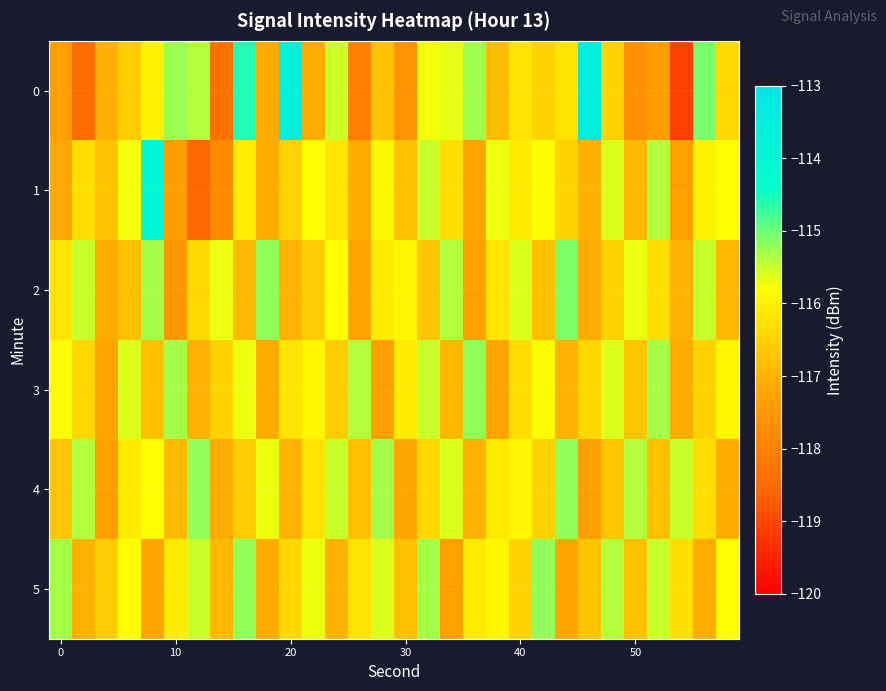

How many data points does each series have?

30